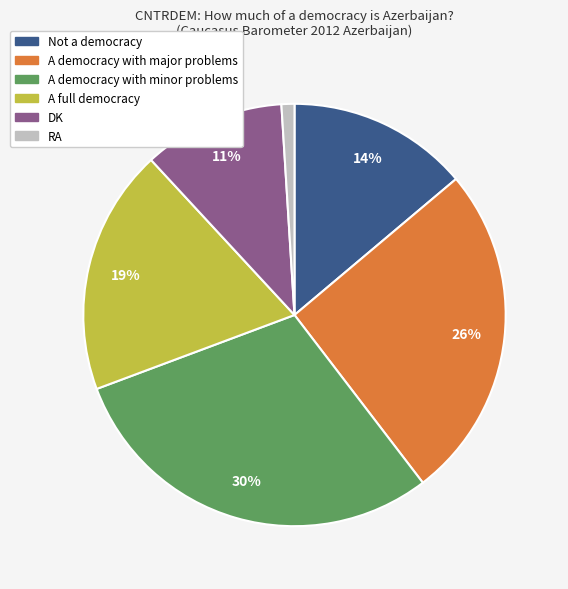

To the nearest percent, what portion does A democracy with minor problems represent?

30%